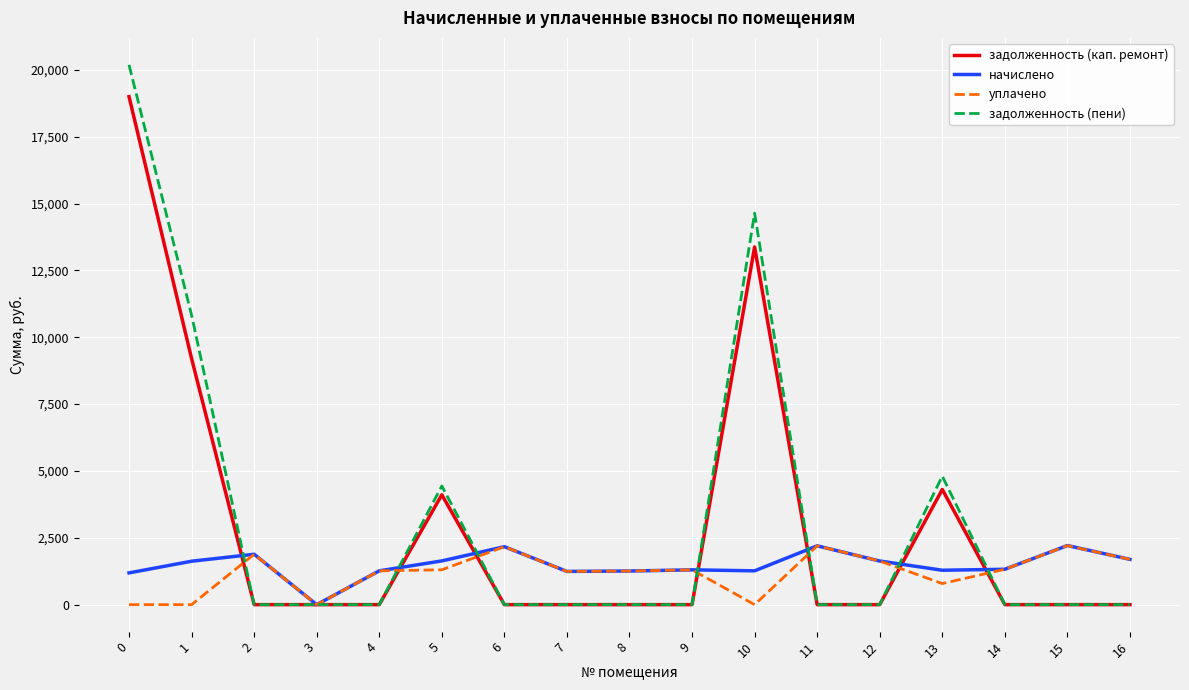

True or false: задолженность (пени) has a value of 0.0 at 4.

True